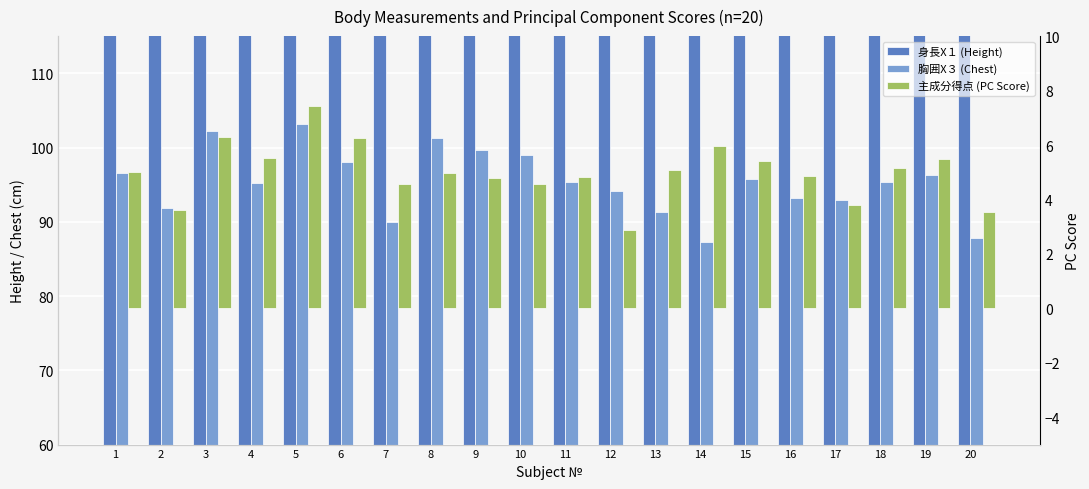

What is the smallest value displayed?

2.9